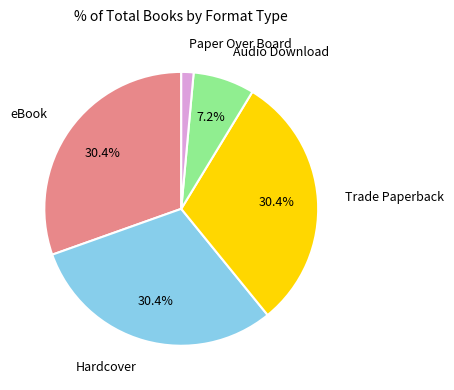

Is there a majority slice in this chart?

No